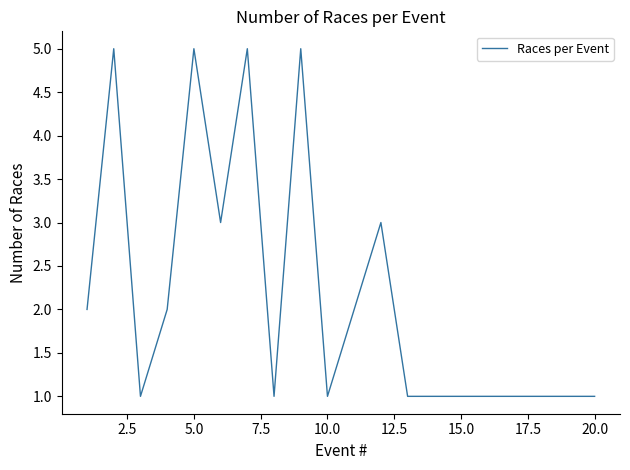

What is the maximum value shown in the chart?

5